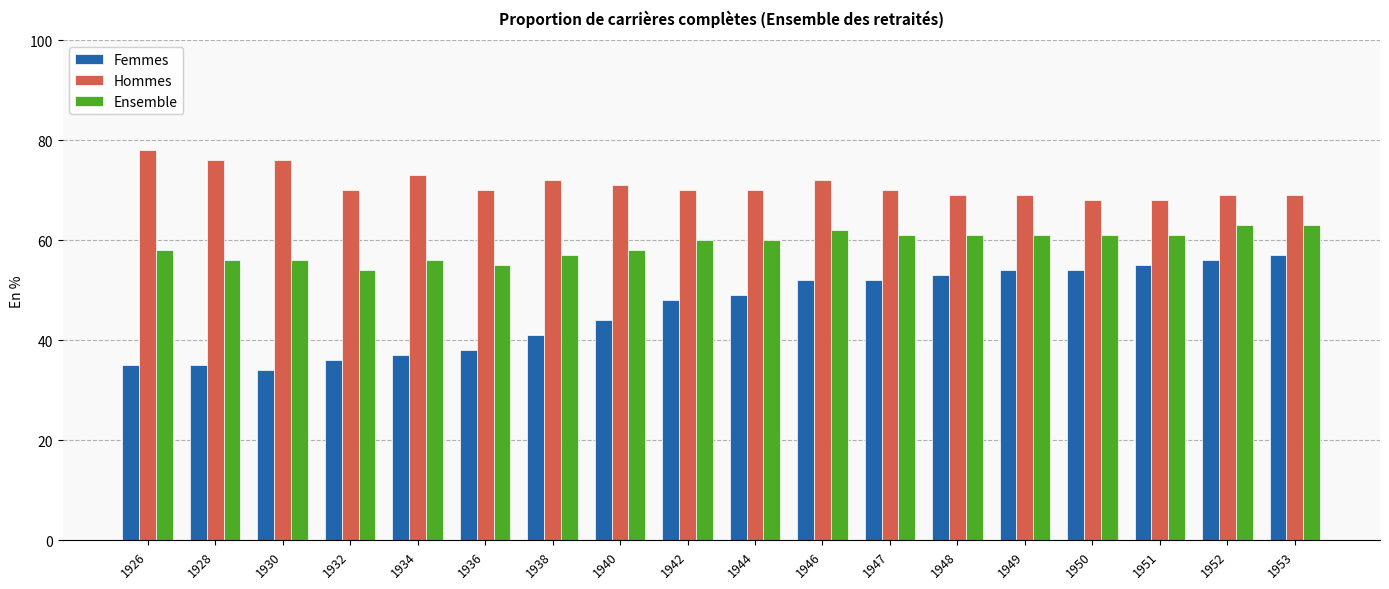

Is the value of Hommes at 1928 greater than the value of Ensemble at 1946?

Yes